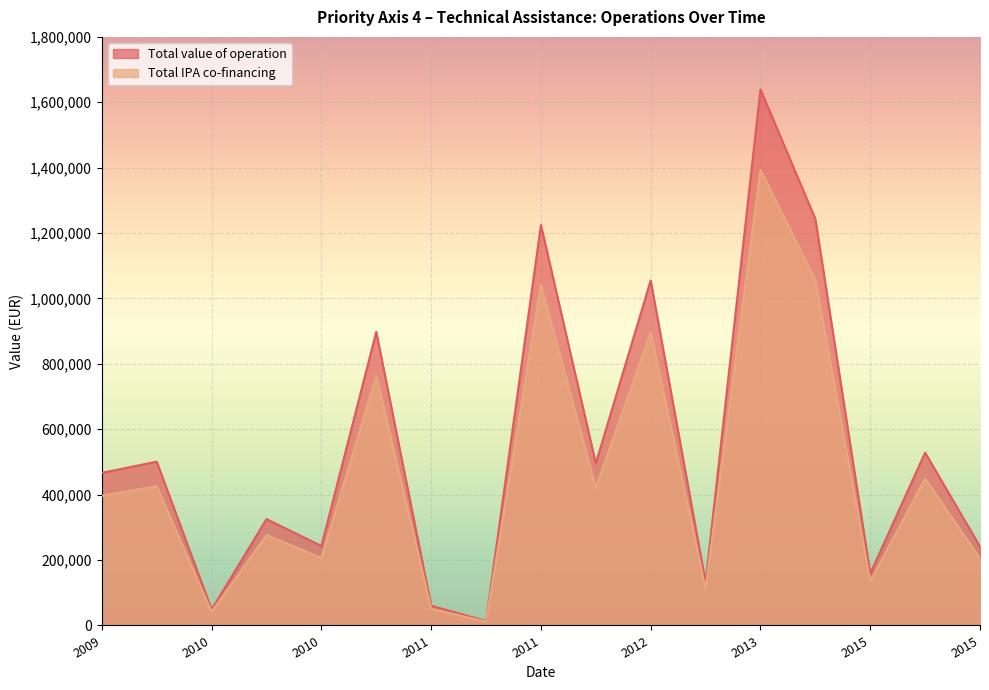

List the series in order of their peak value, lowest first.

Total IPA co-financing, Total value of operation